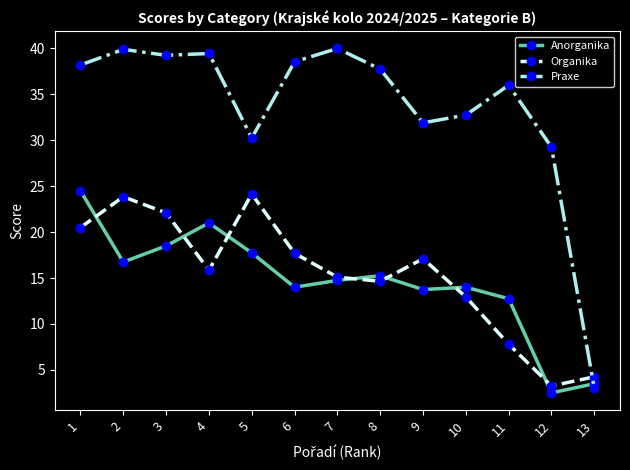

At which category does Organika reach its first local valley?

4